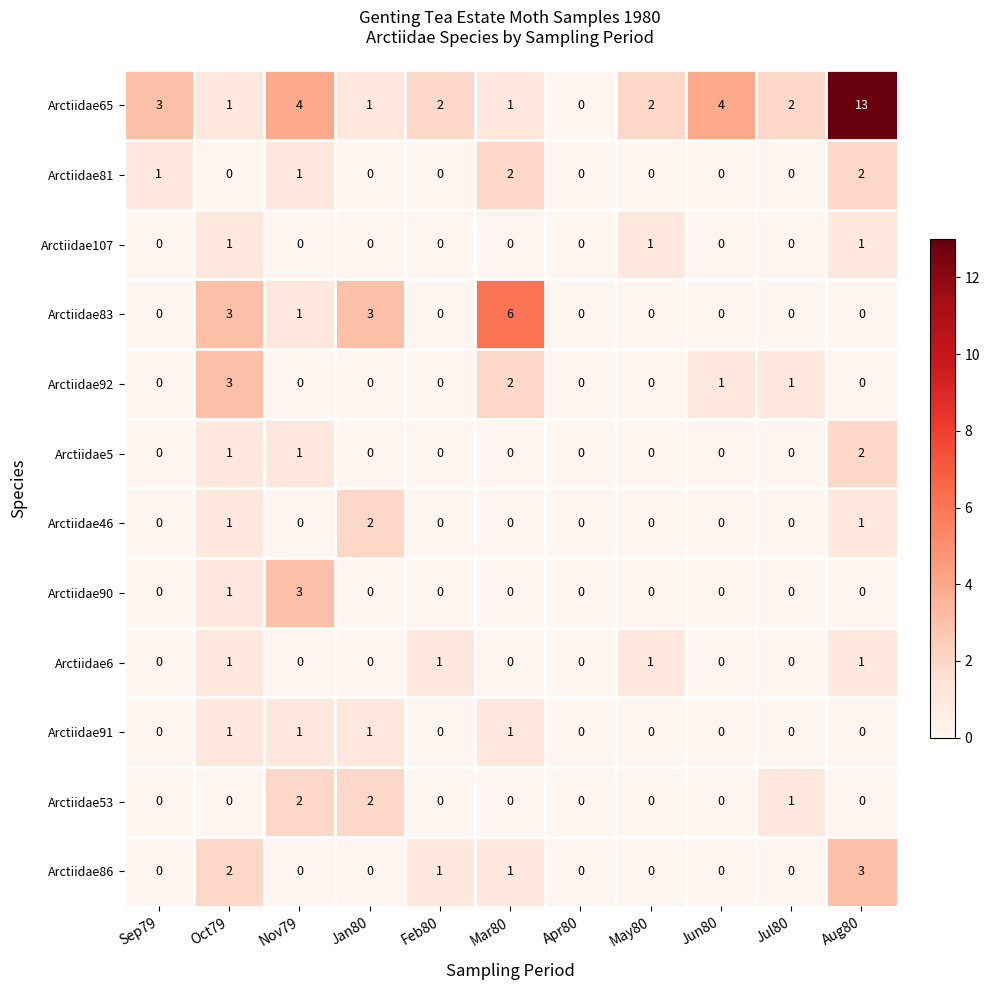

What is the sum of the Arctiidae65 values at Mar80 and Sep79?

4